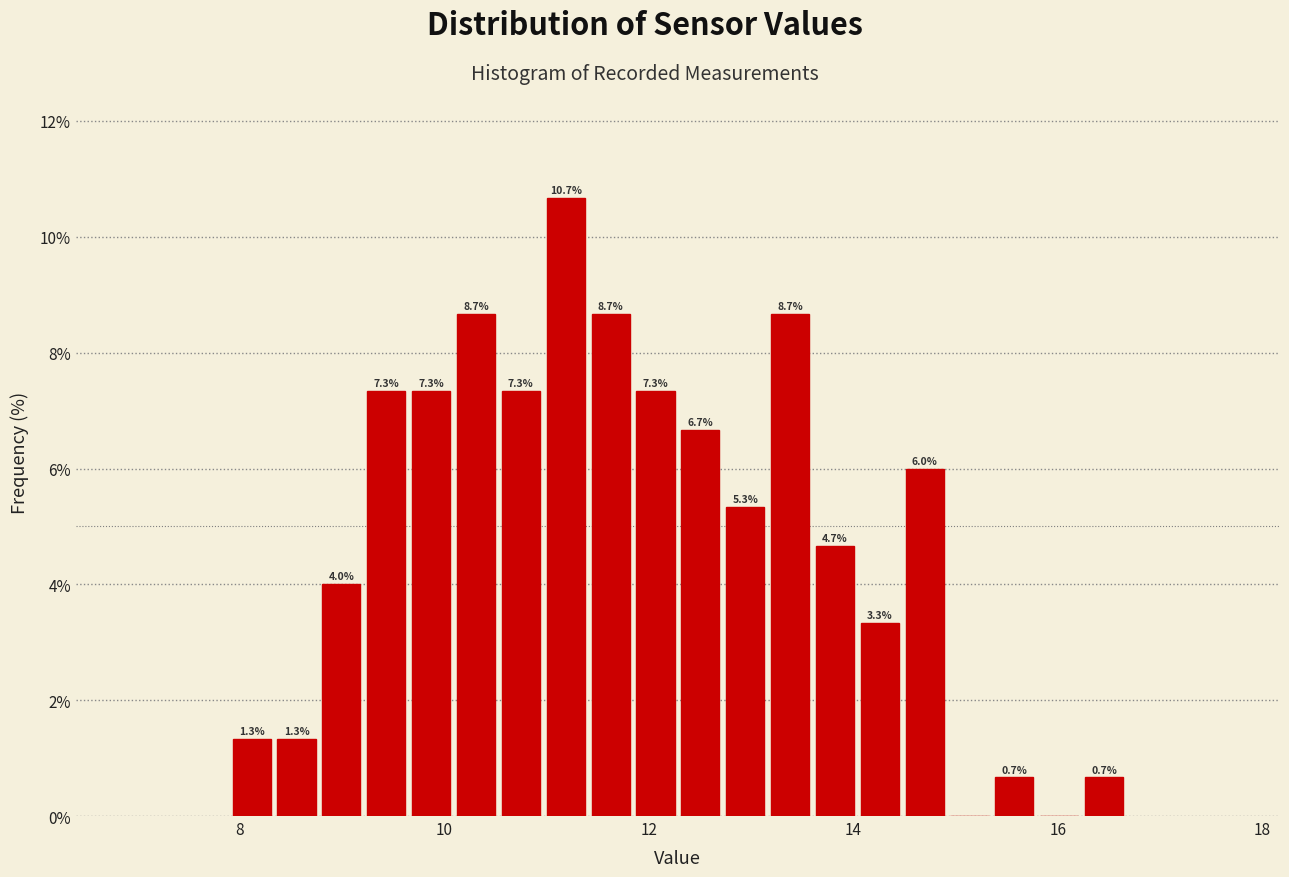

Read against the x-axis, roughly where is the centre of the tallest bar?

11.2